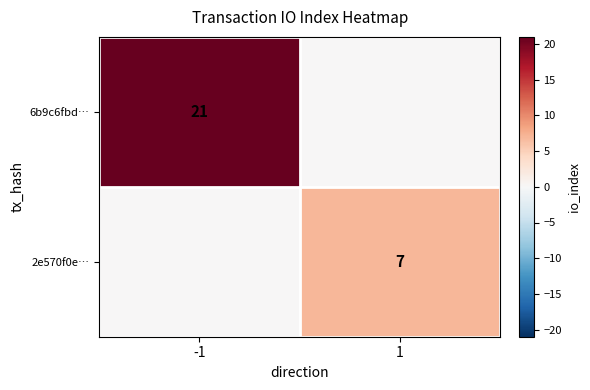

True or false: 6b9c6fbd… has a value of 21 at -1.

True